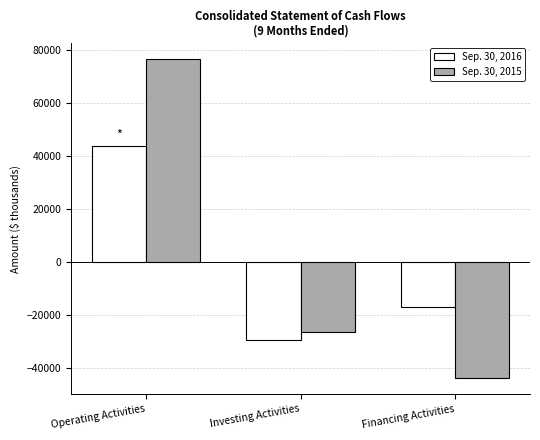

Reading right to left, extract all data points from this chart.

Sep. 30, 2016: -17179	-29624	43691
Sep. 30, 2015: -43908	-26631	76573